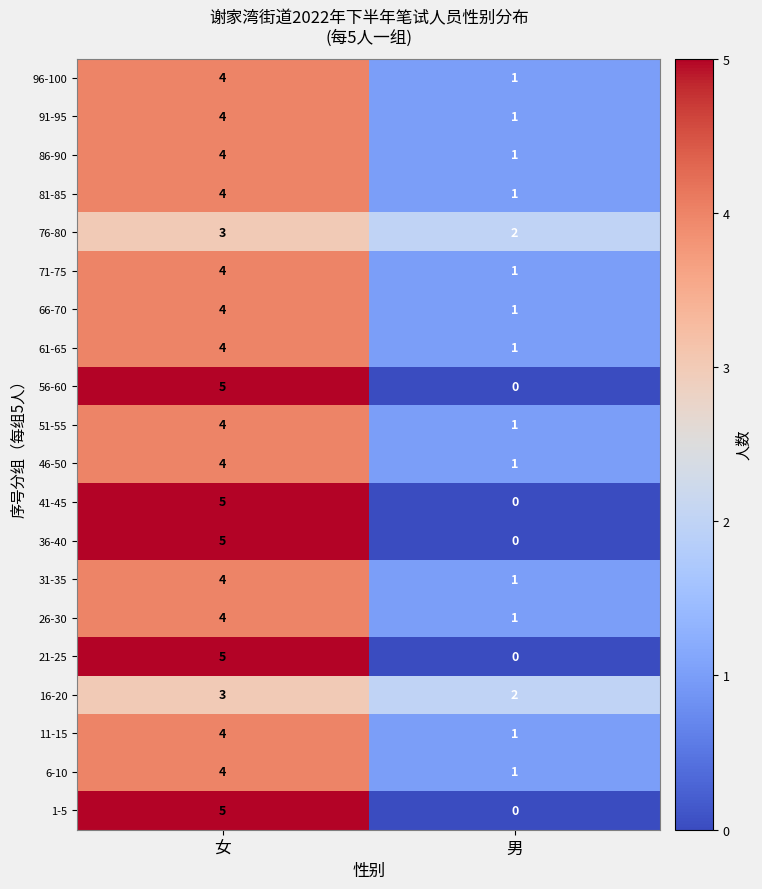

Where is 16-20 nearest to the value 2?

男